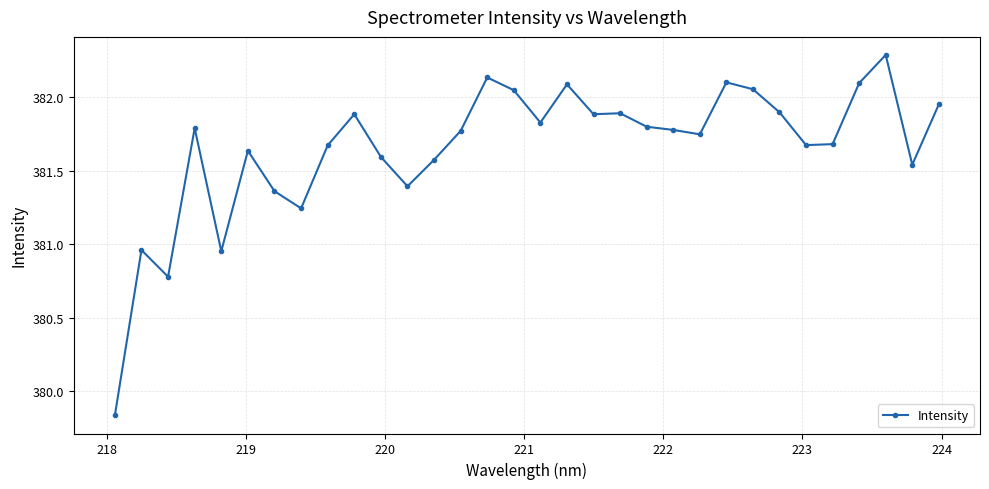

What is the sum of all values?

12213.0